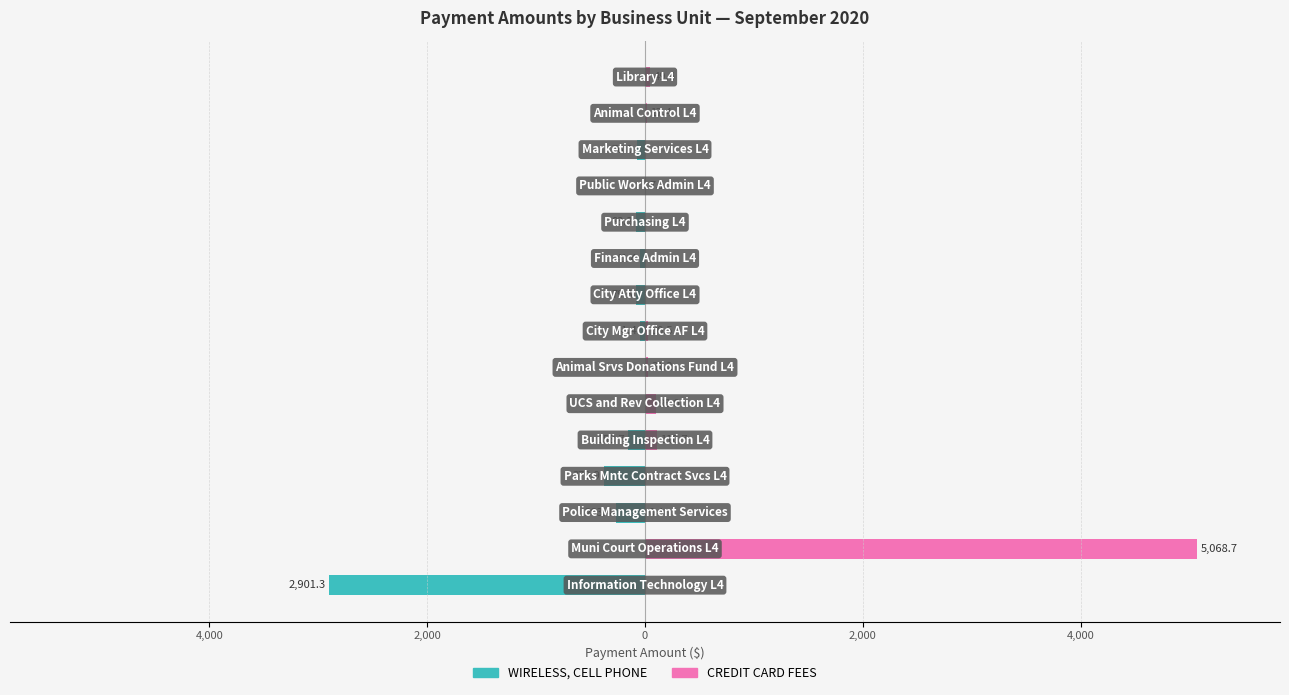

What is the sum of all CREDIT CARD FEES values?

5413.5